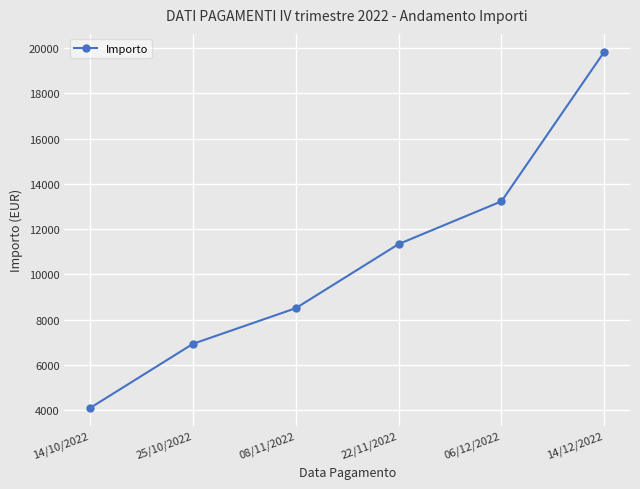

What is the difference between the second highest and second lowest values?

6300